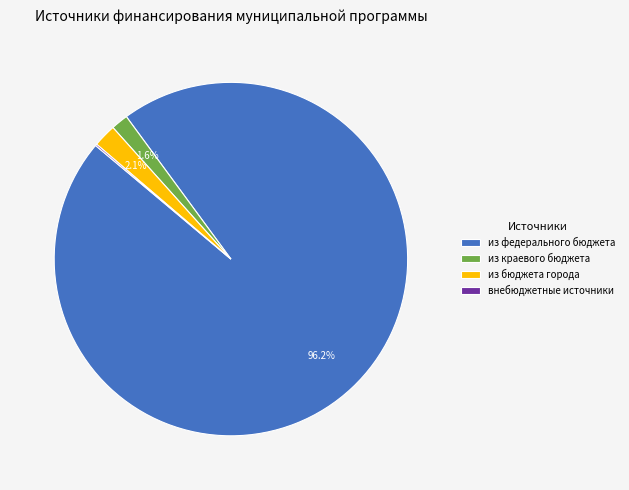

Which slice represents more than half of the pie?

из федерального бюджета